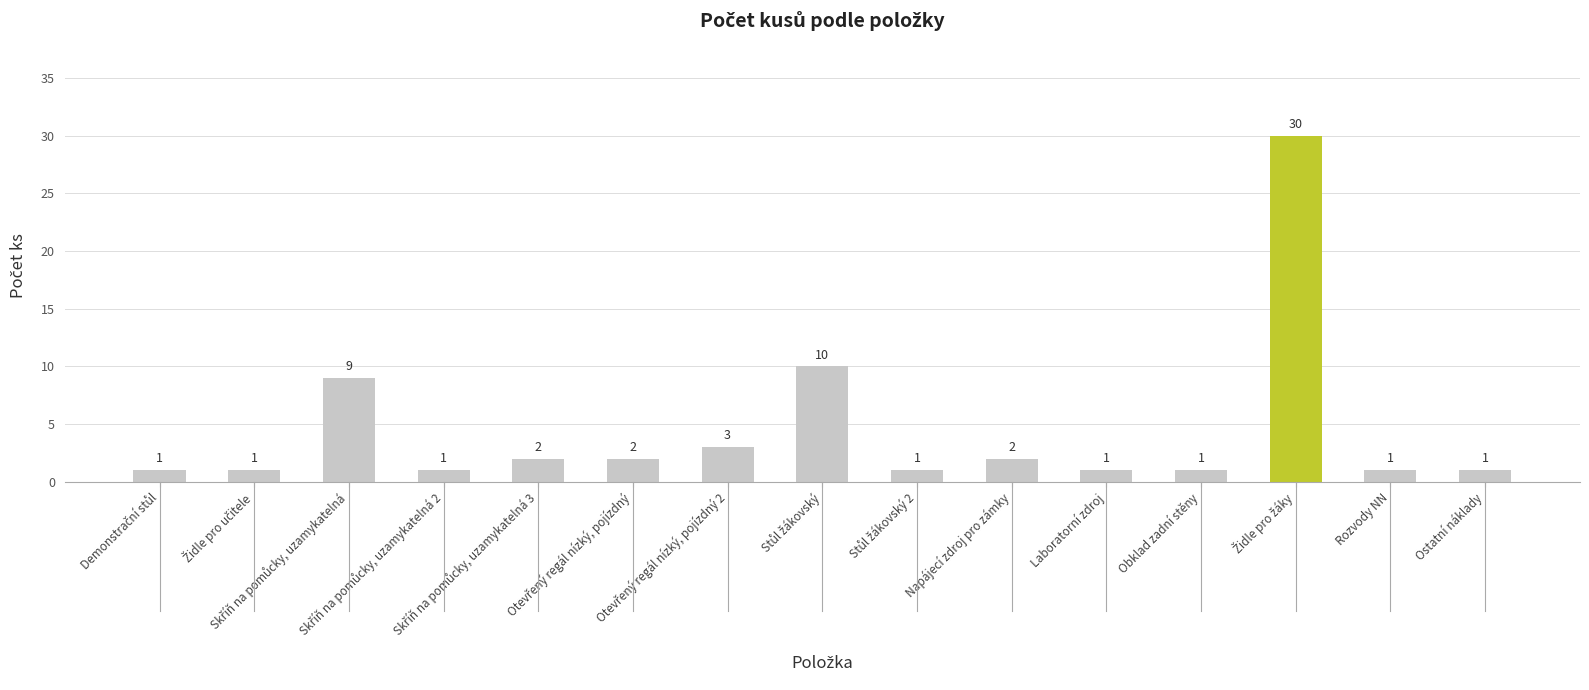

What is the value of the 6th bar from the left?

2